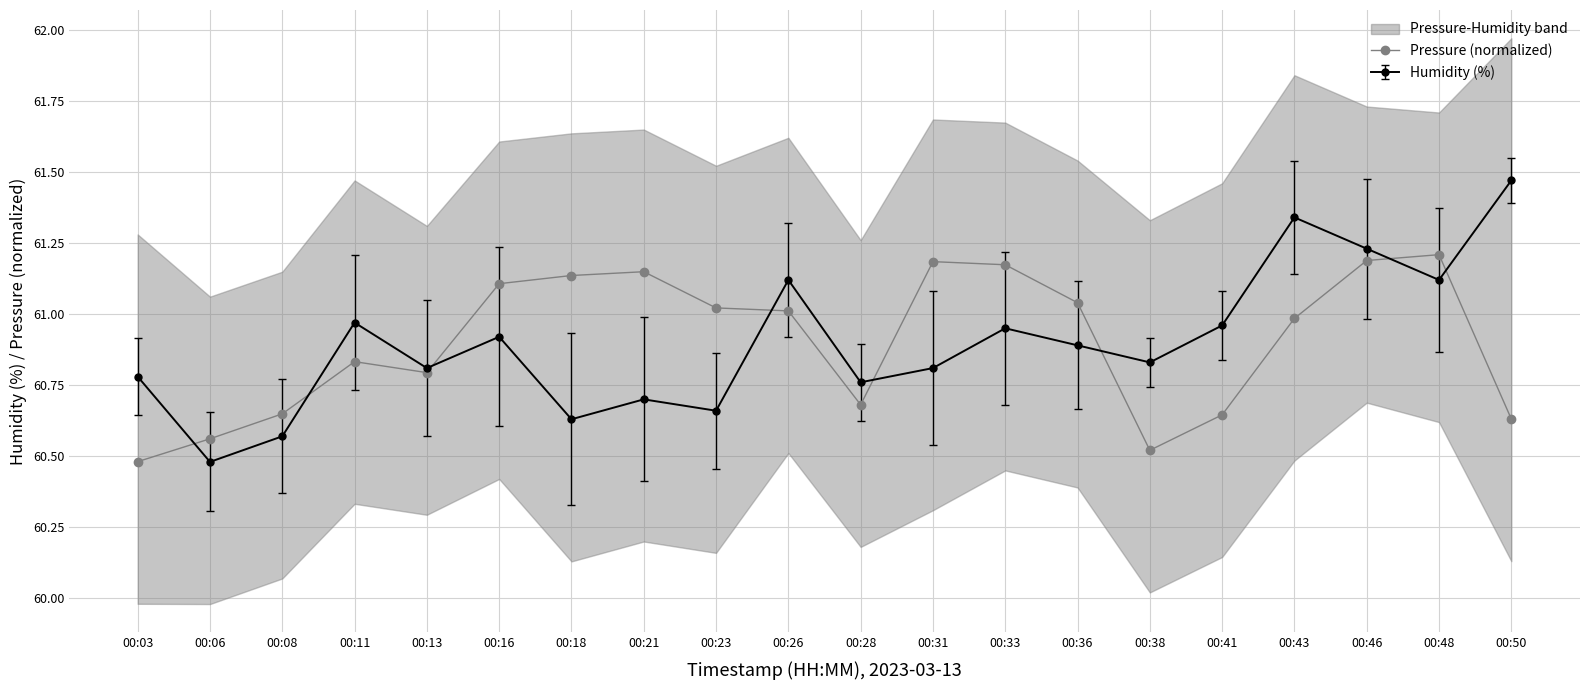

Where does the data first go above 61?

00:16